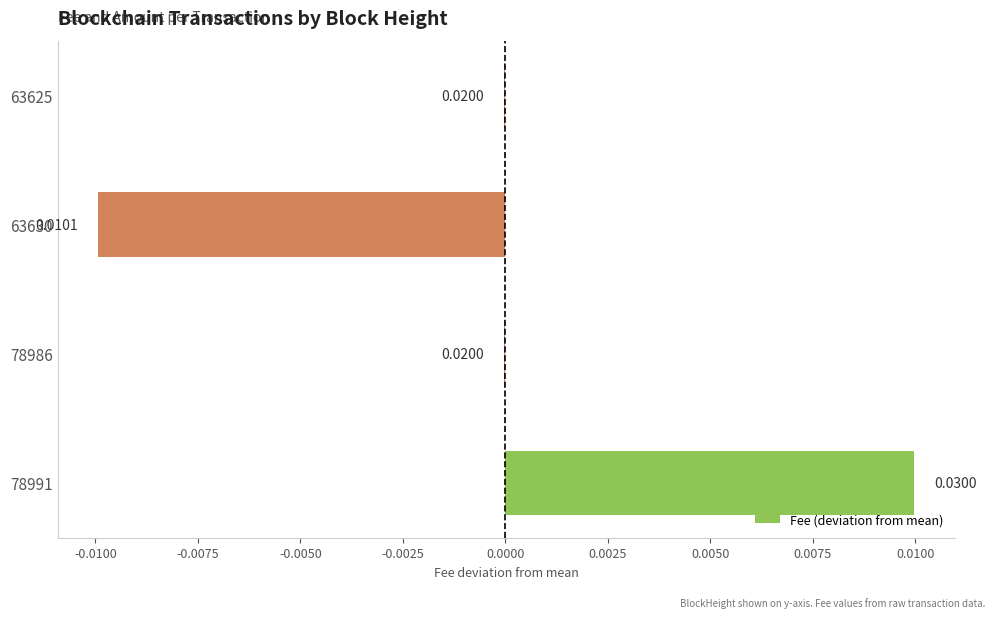

Count the number of data series in this chart.

1